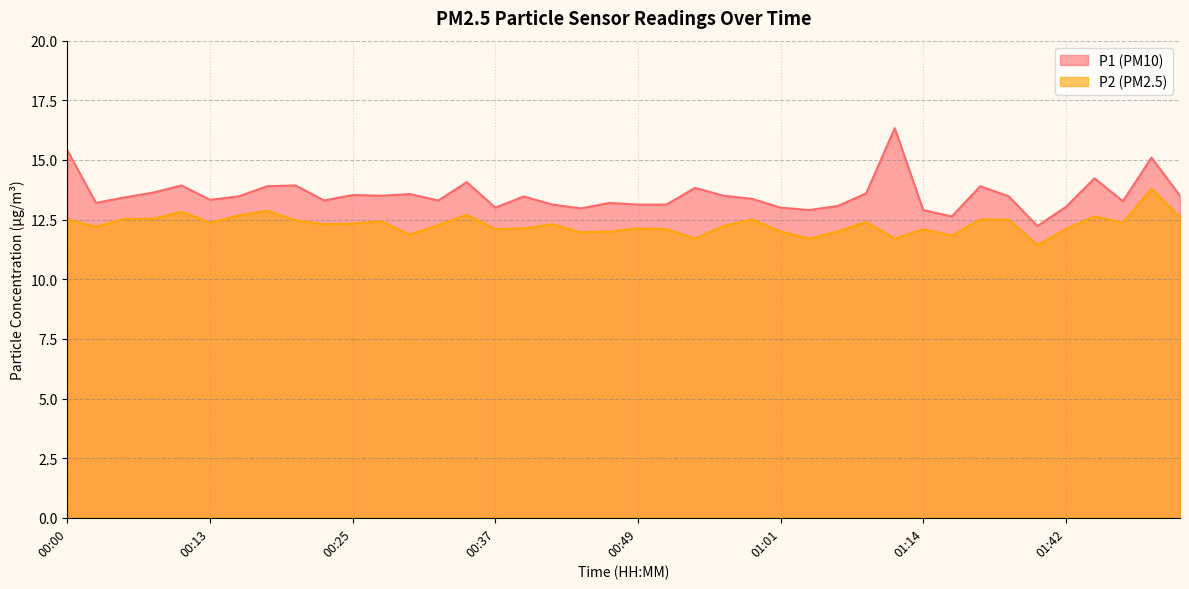

At which category does the chart reach its peak across all series?

01:11